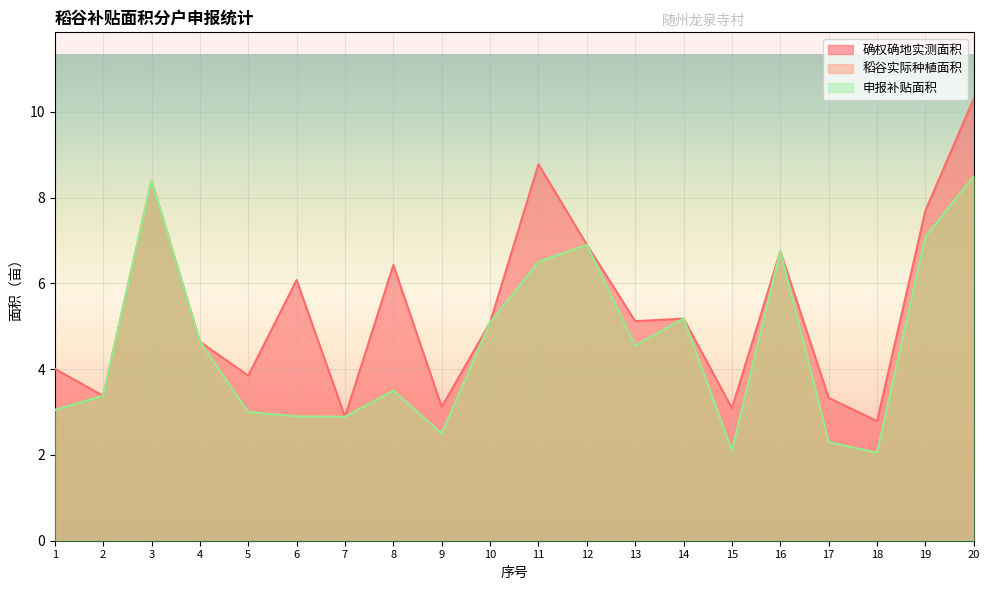

At which label is 稻谷实际种植面积 closest to 5?

10